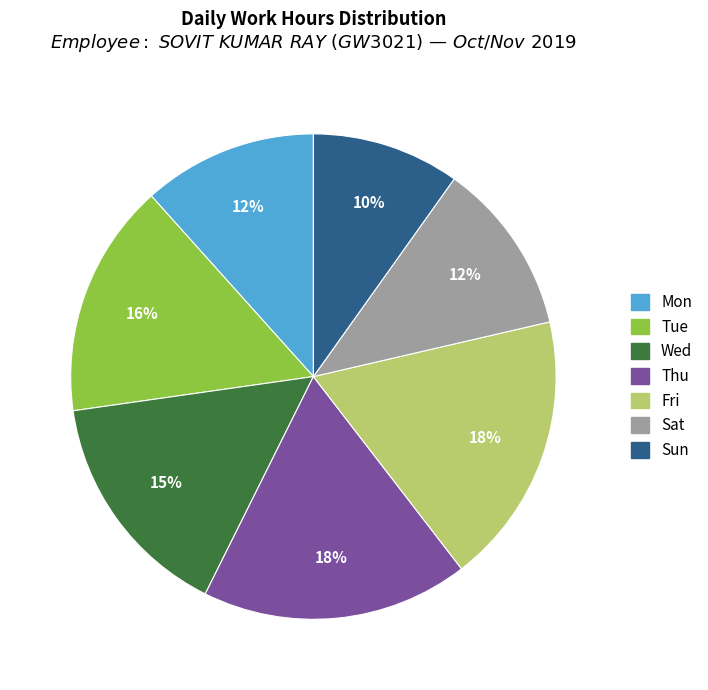

To the nearest percent, what is the average slice percentage?

14%